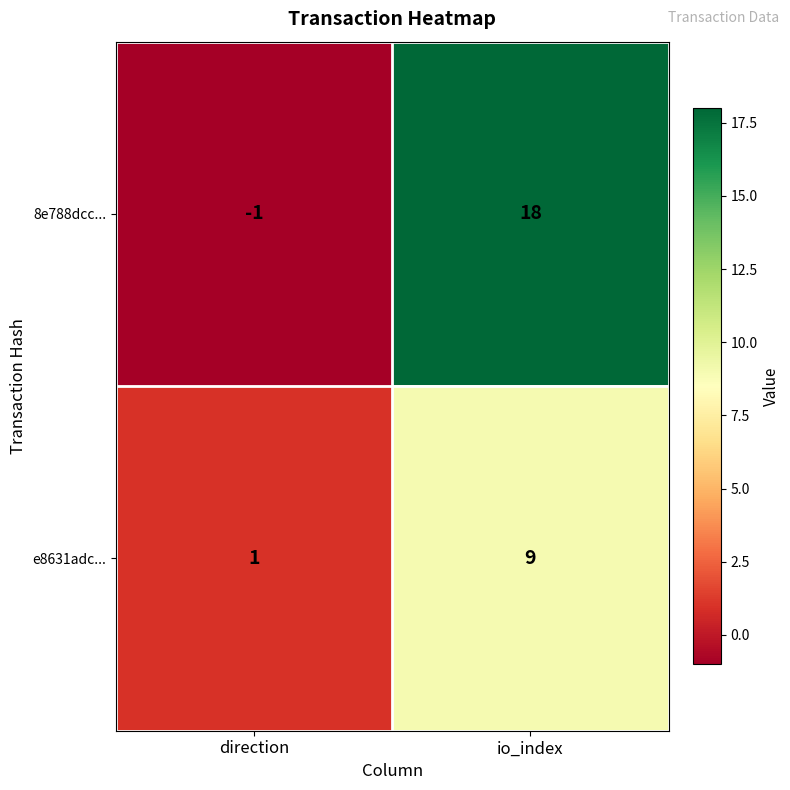

What is the greatest value displayed?

18